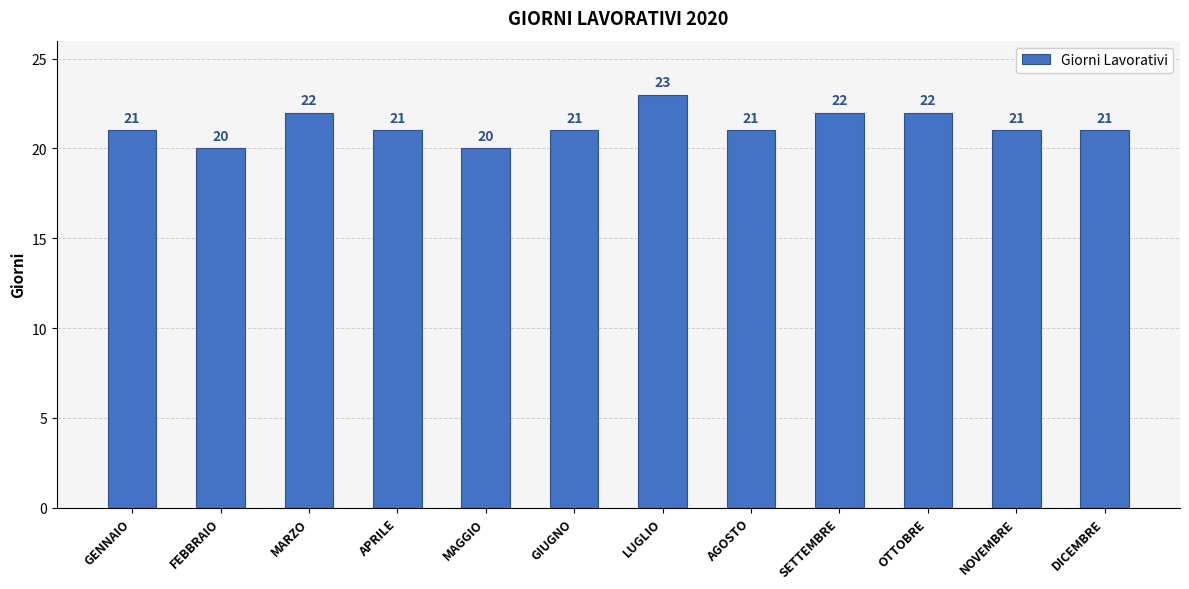

What is the ratio of the value at SETTEMBRE to the value at DICEMBRE?

1.0